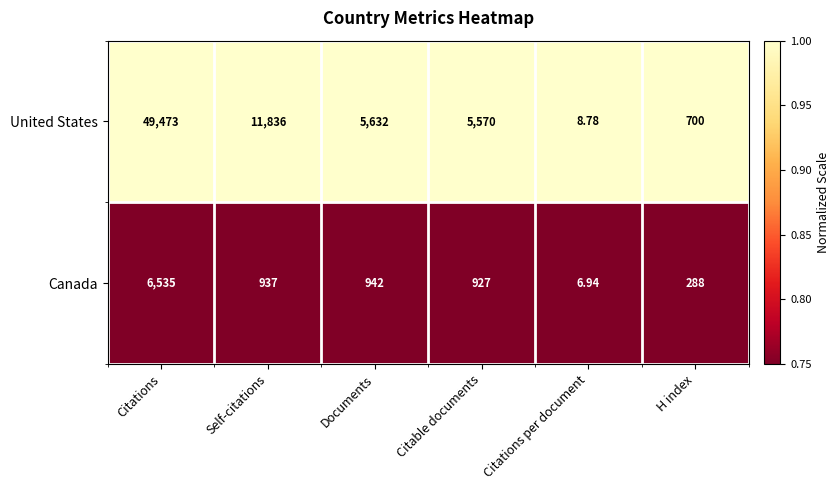

Which series has the widest spread of values?

United States